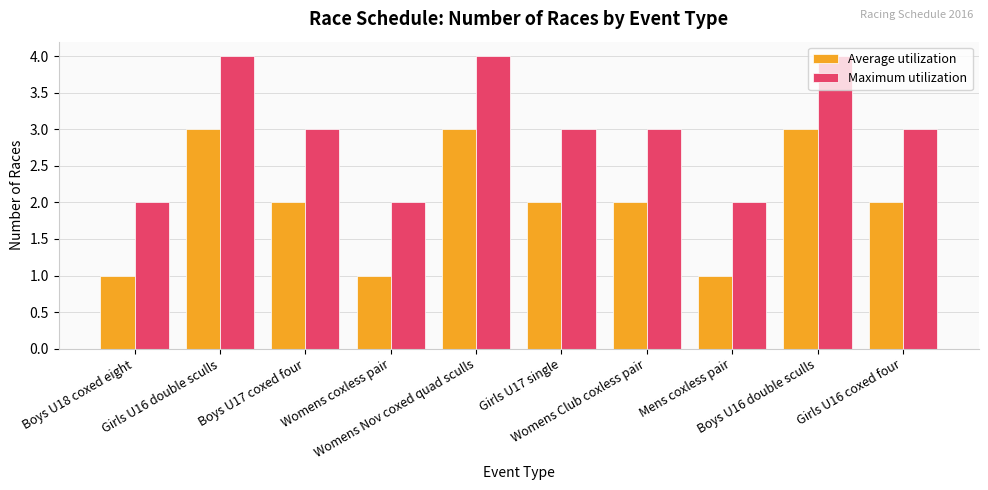

Reading left to right, what are all the values shown in this chart?

Average utilization: Boys U18 coxed eight=1	Girls U16 double sculls=3	Boys U17 coxed four=2	Womens coxless pair=1	Womens Nov coxed quad sculls=3	Girls U17 single=2	Womens Club coxless pair=2	Mens coxless pair=1	Boys U16 double sculls=3	Girls U16 coxed four=2
Maximum utilization: Boys U18 coxed eight=2	Girls U16 double sculls=4	Boys U17 coxed four=3	Womens coxless pair=2	Womens Nov coxed quad sculls=4	Girls U17 single=3	Womens Club coxless pair=3	Mens coxless pair=2	Boys U16 double sculls=4	Girls U16 coxed four=3